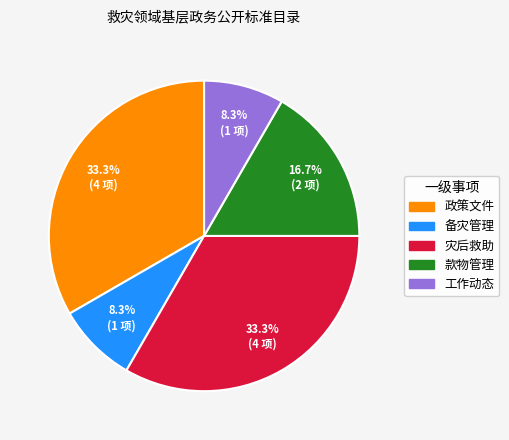

To the nearest percent, what is the average slice percentage?

20%